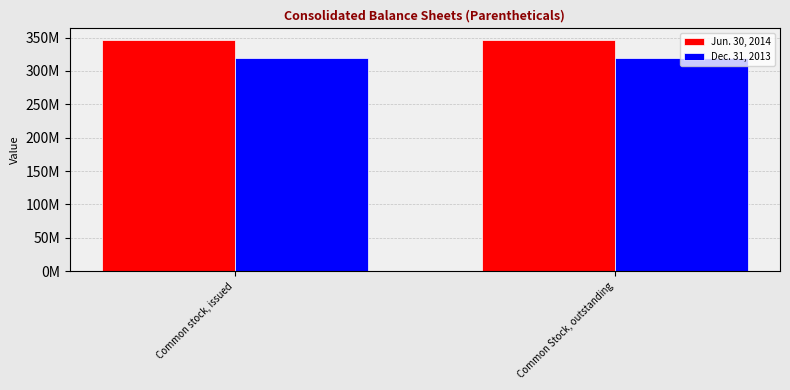

What are all the series names shown in the legend?

Jun. 30, 2014, Dec. 31, 2013